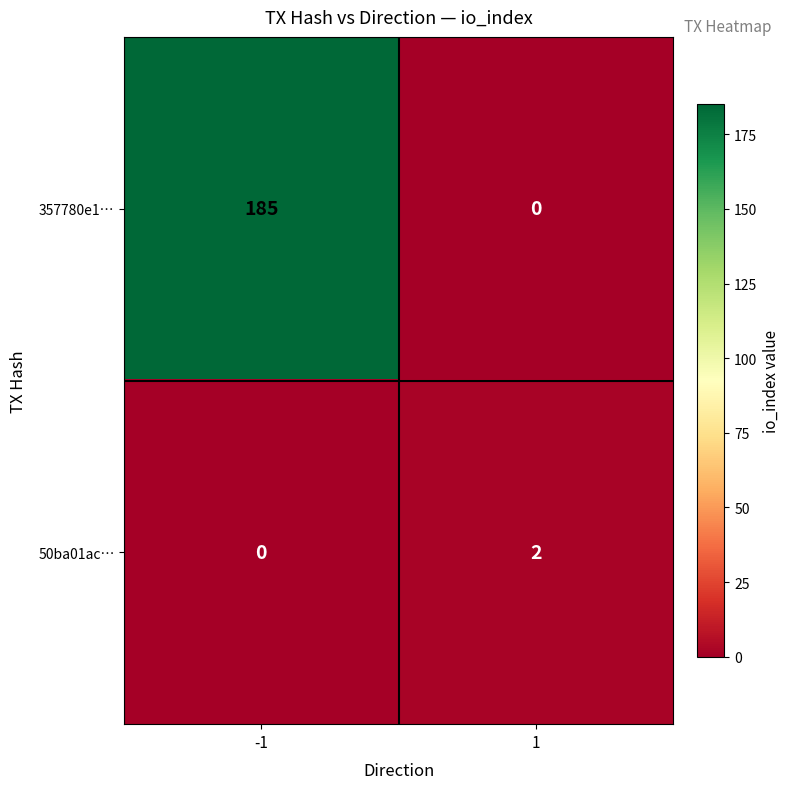

The value of 50ba01ac… at 1 is 1. True or false?

False